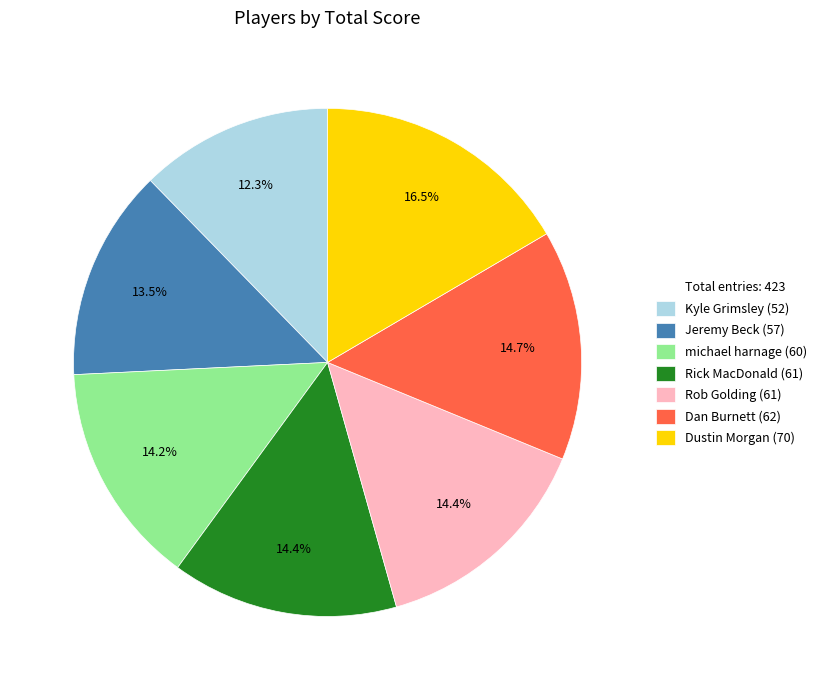

Does any single category account for the majority?

No